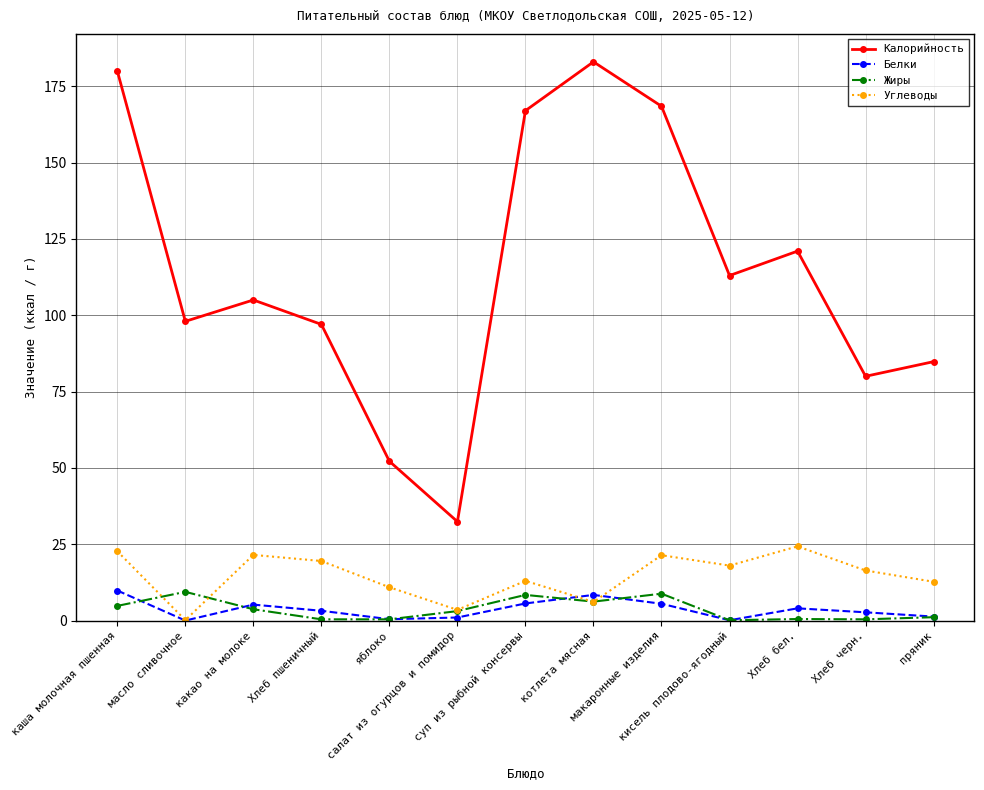

What is the maximum value shown in the chart?

183.0